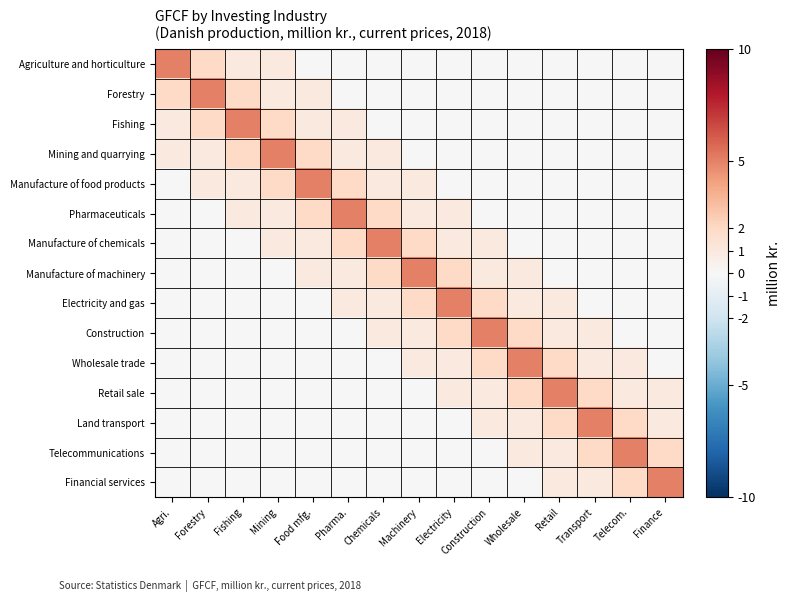

Rank the series by their maximum value, from highest to lowest.

Agriculture and horticulture, Forestry, Fishing, Mining and quarrying, Manufacture of food products, Pharmaceuticals, Manufacture of chemicals, Manufacture of machinery, Electricity and gas, Construction, Wholesale trade, Retail sale, Land transport, Telecommunications, Financial services